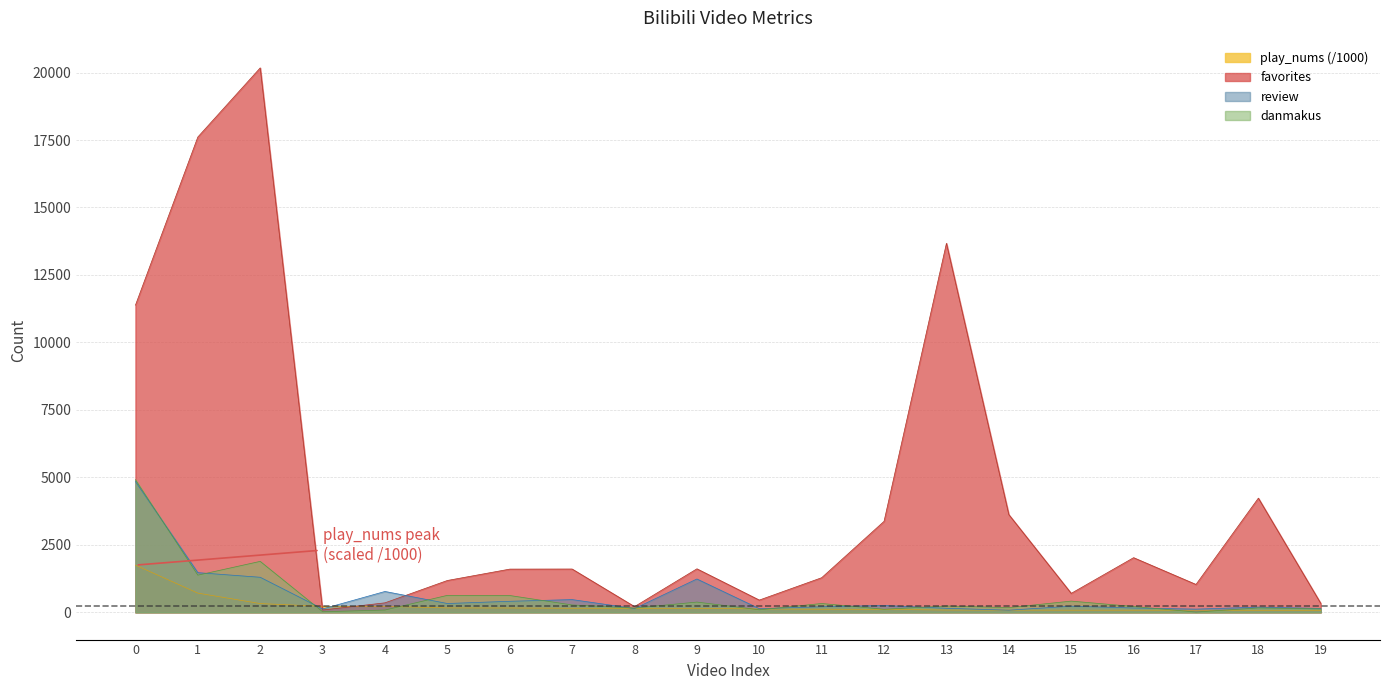

The value of favorites at 17 is 697.7. True or false?

False